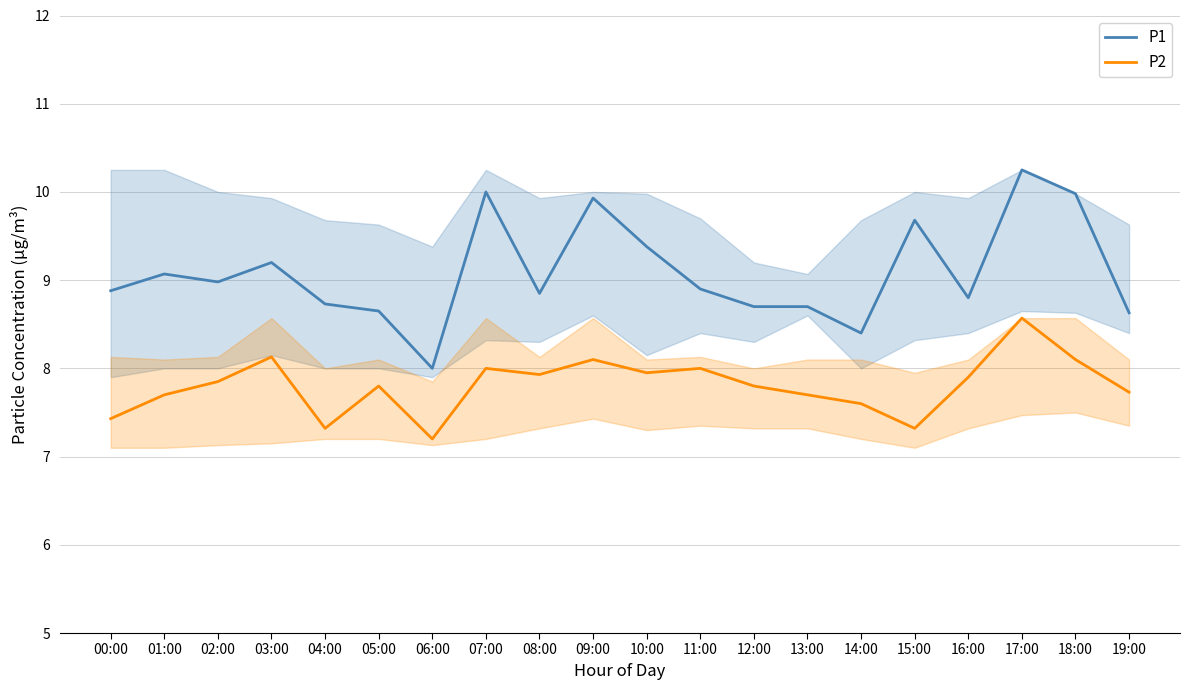

What is the difference between the maximum and minimum values in the P2 series?

1.4